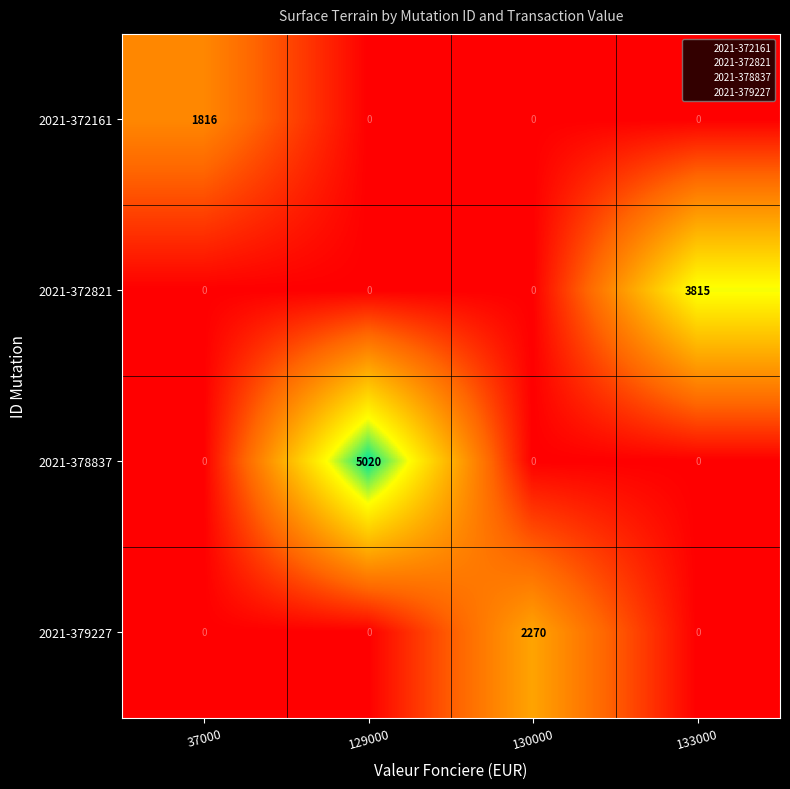

Is it true that 2021-372821 equals 6749 at 133000?

False